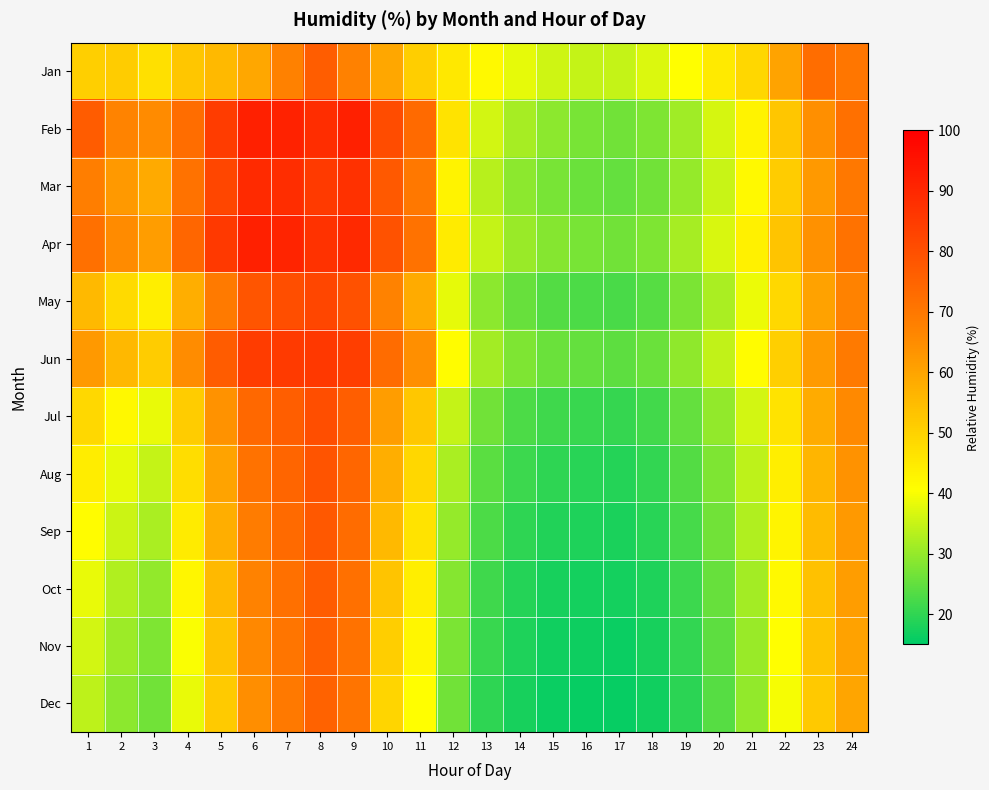

Between 9 and 22, which is larger?

9